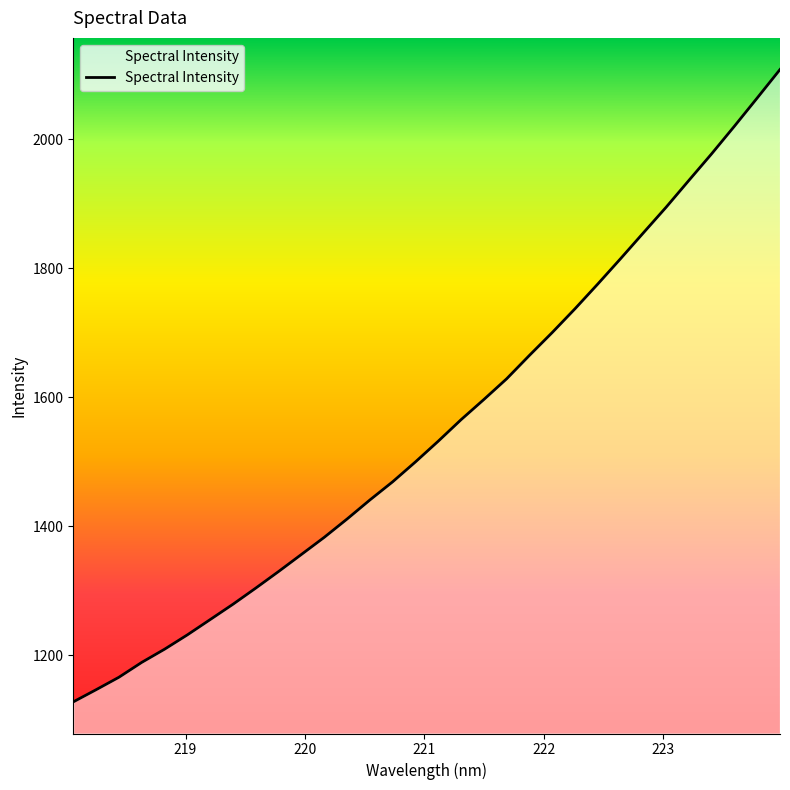

What is the difference between the maximum and minimum values?

980.3